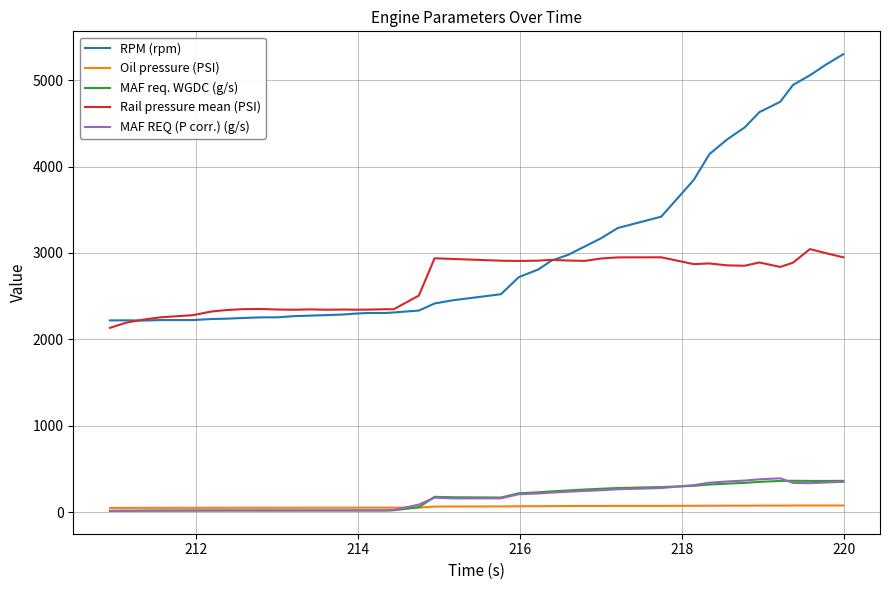

How many values in the Oil pressure (PSI) series exceed 67?

20